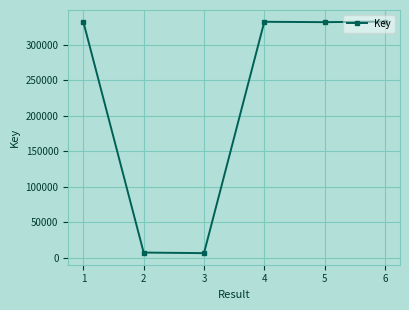

True or false: there are more than 1 points higher than both neighbors.

False